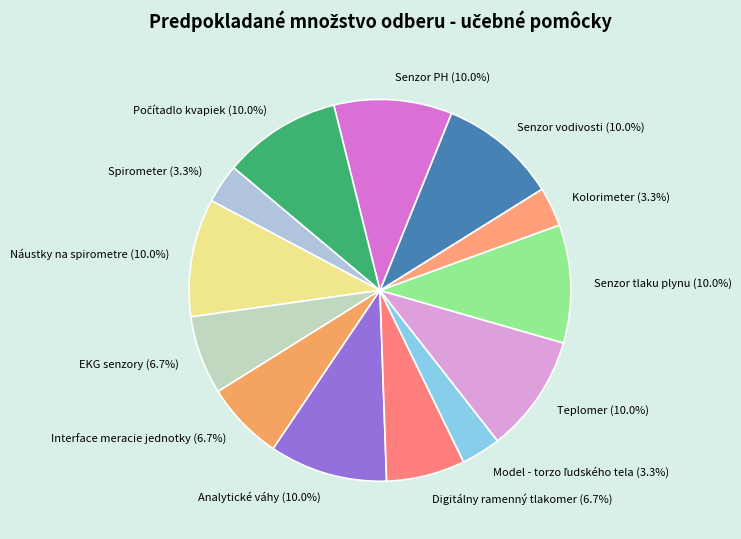

What is the ratio of the value at Teplomer to the value at Interface meracie jednotky?

1.5